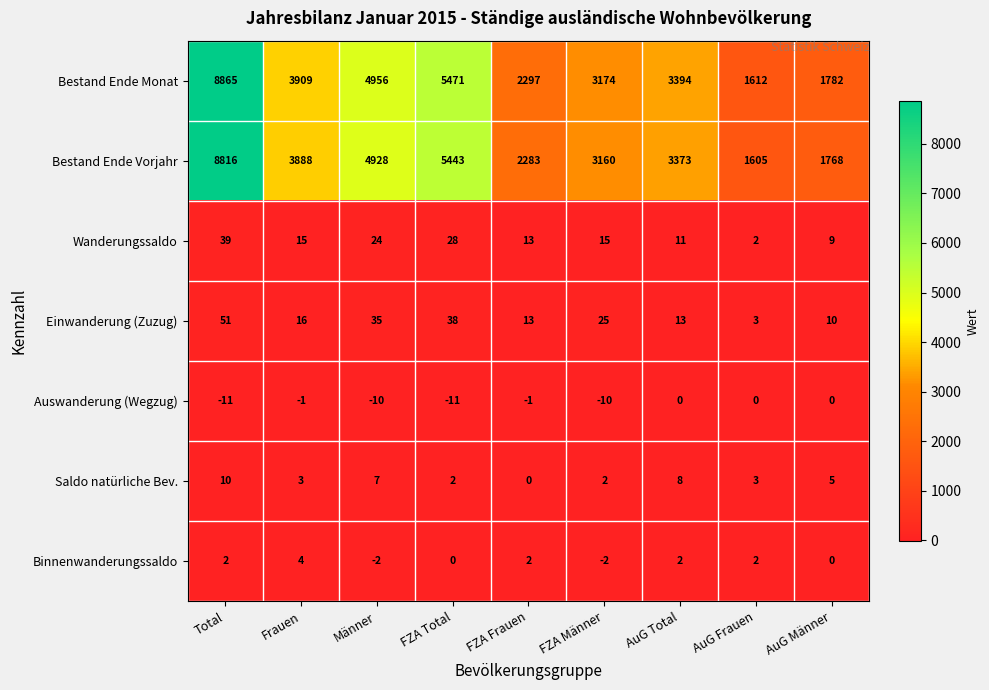

Is it true that Saldo natürliche Bev. equals 3 at AuG Frauen?

True